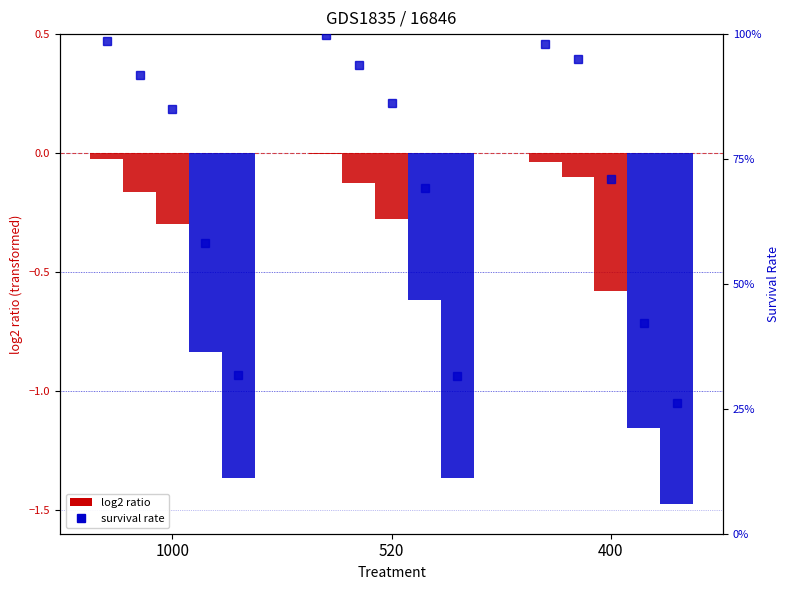

List the labels in order of Day 22 value, largest first.

1000, 520, 400